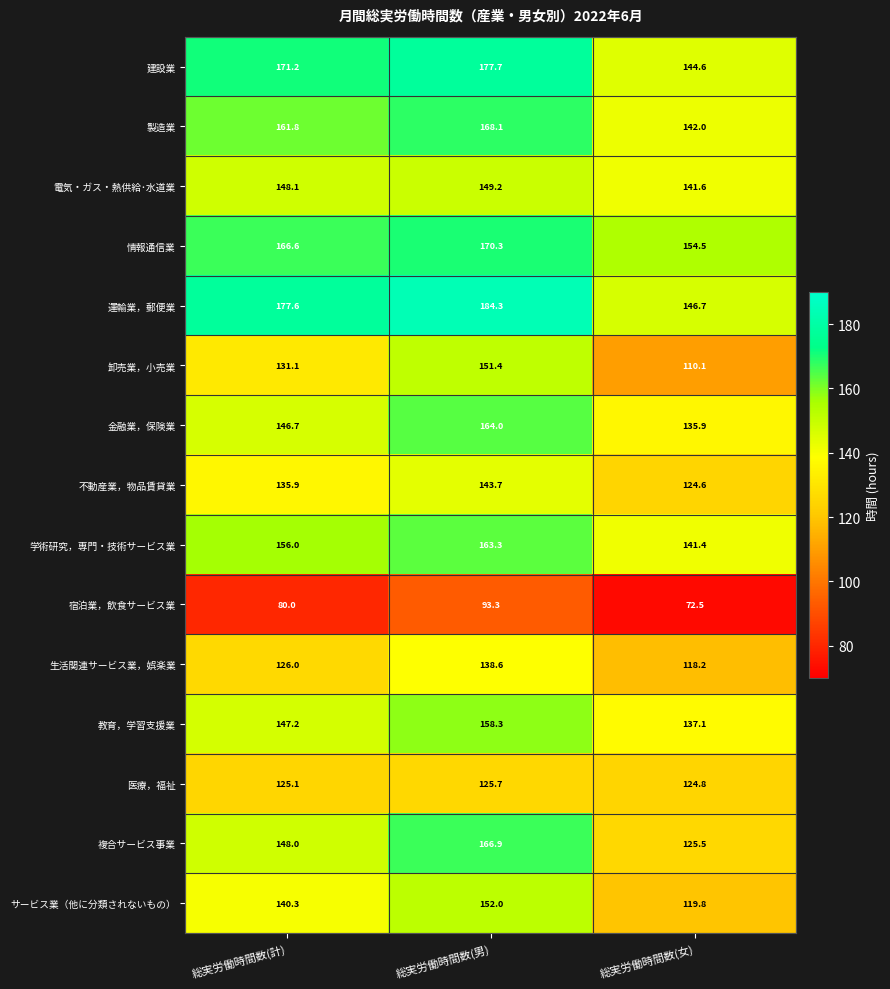

At which category is the sum across all series the highest?

総実労働時間数(男)